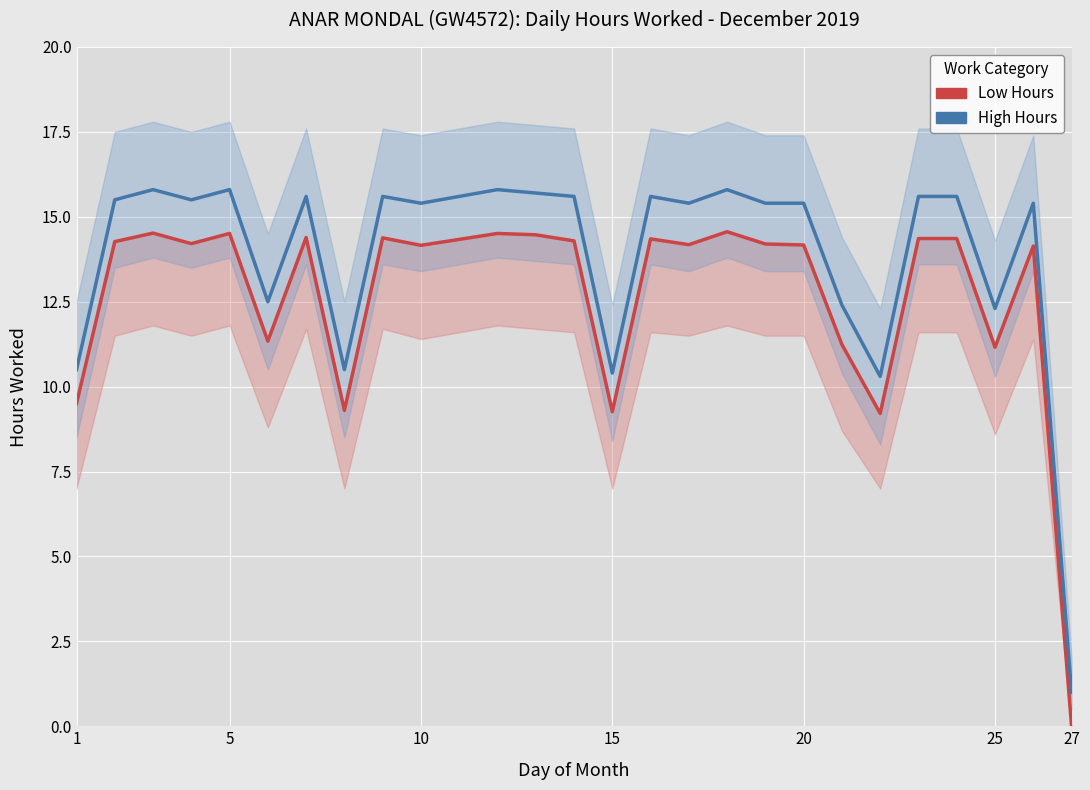

Reading left to right, what are all the values shown in this chart?

Low Hours: 9.5	14.3	14.5	14.2	14.5	11.3	14.4	9.3	14.4	14.2	14.5	14.5	14.3	9.3	14.3	14.2	14.6	14.2	14.2	11.2	9.2	14.4	14.4	11.2	14.1	0.0
High Hours: 10.5	15.5	15.8	15.5	15.8	12.5	15.6	10.5	15.6	15.4	15.8	15.7	15.6	10.4	15.6	15.4	15.8	15.4	15.4	12.4	10.3	15.6	15.6	12.3	15.4	1.0